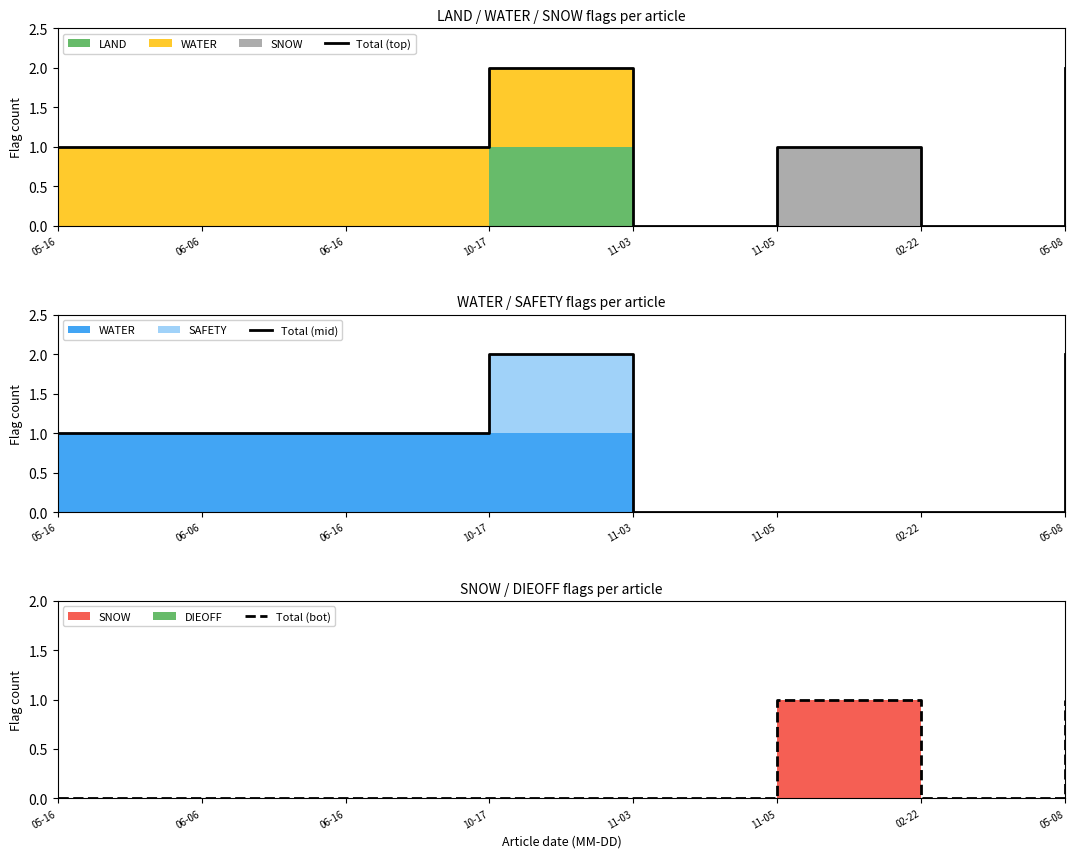

Reading left to right, extract all data points from this chart.

Total (top): 05-16=1	06-06=1	06-16=1	10-17=2	11-03=0	11-05=1	02-22=0	05-08=2
Total (mid): 05-16=1	06-06=1	06-16=1	10-17=2	11-03=0	11-05=0	02-22=0	05-08=2
Total (bot): 05-16=0	06-06=0	06-16=0	10-17=0	11-03=0	11-05=1	02-22=0	05-08=1